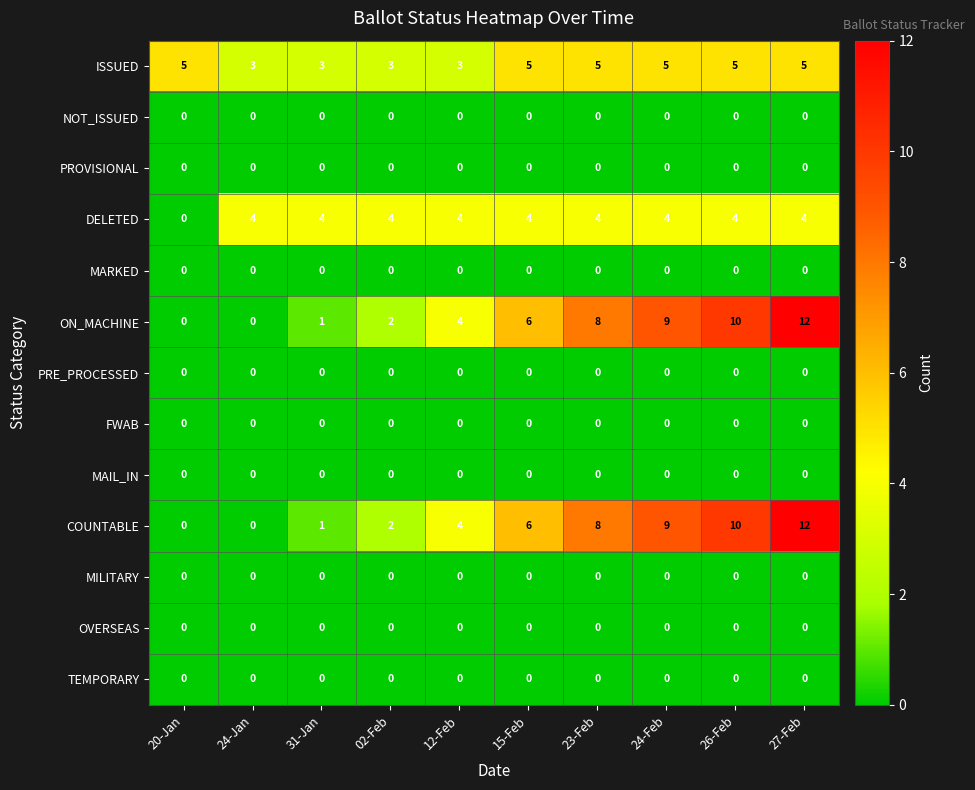

At which category is the sum across all series the highest?

27-Feb